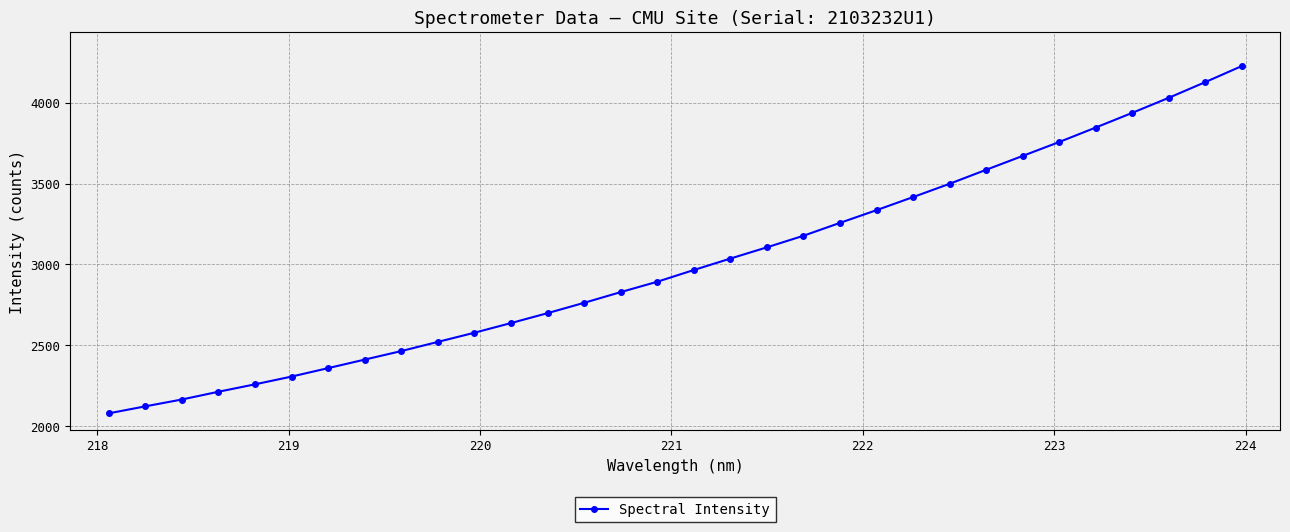

Reading left to right, list all the values displayed in this chart.

2079.8	2123.0	2165.4	2213.3	2259.2	2307.2	2359.4	2412.1	2464.8	2521.6	2578.2	2637.9	2699.2	2763.1	2829.2	2893.3	2965.8	3036.5	3106.0	3177.6	3257.2	3335.7	3416.6	3498.7	3585.1	3670.9	3756.9	3846.3	3937.1	4030.1	4127.0	4226.3